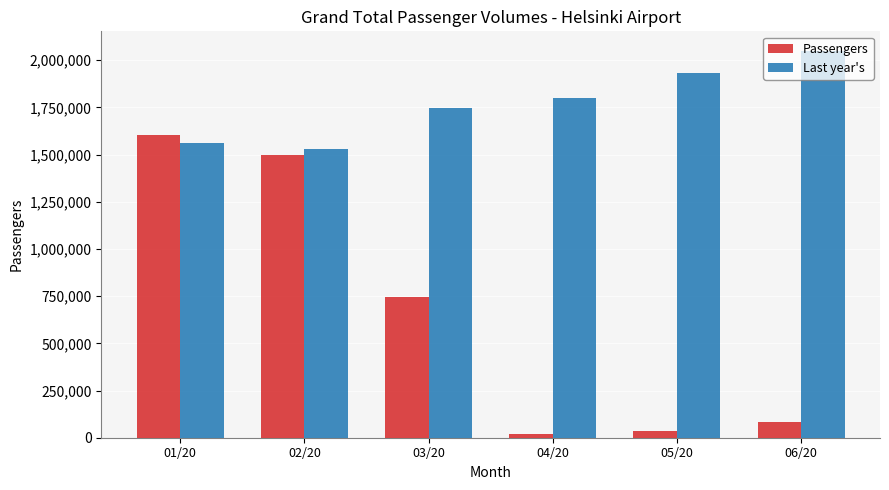

The value of Passengers at 03/20 is 747372. True or false?

True